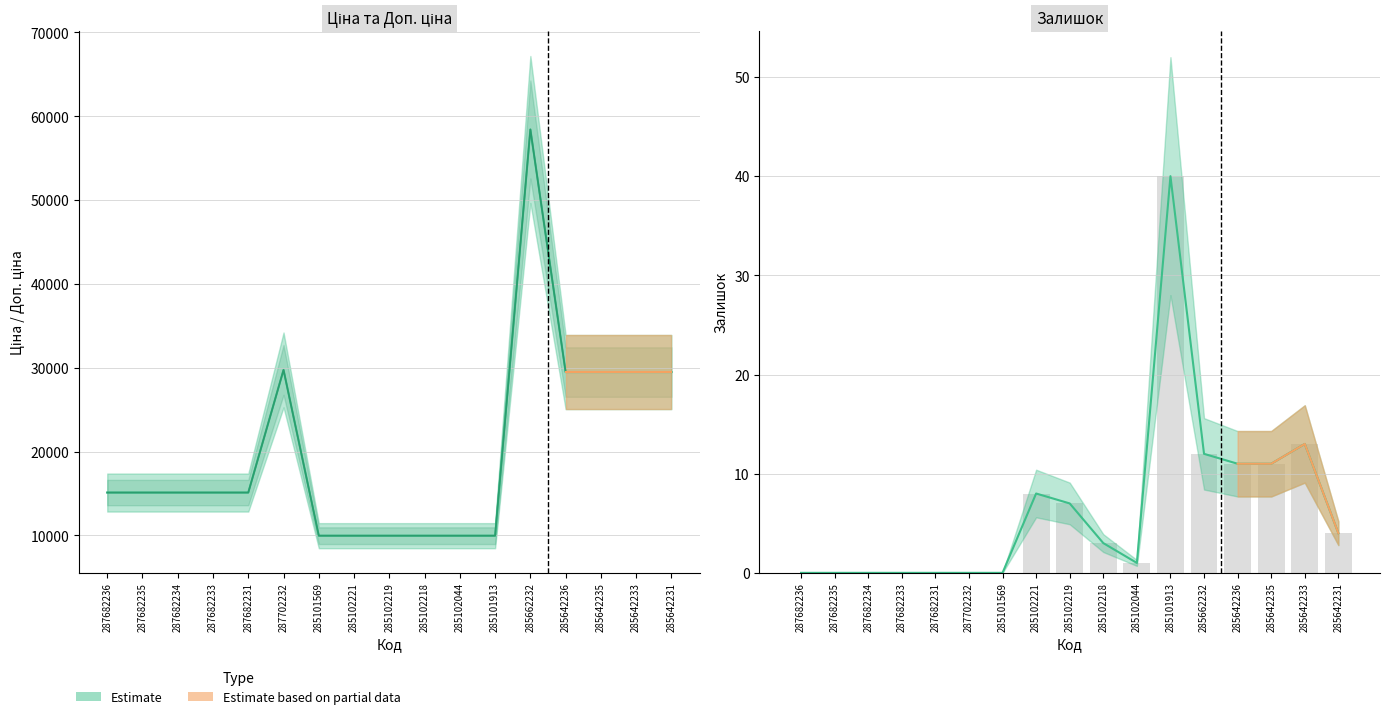

At which label does Залишок first exceed 3?

285102221